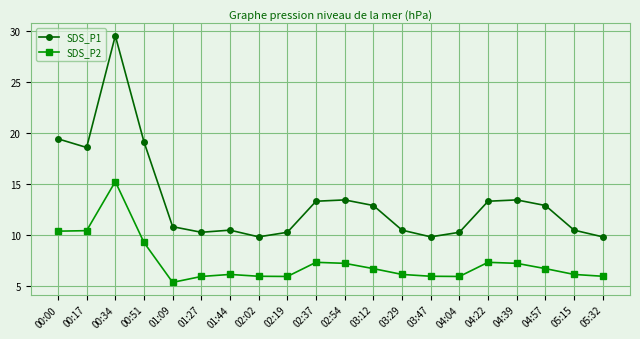

What is the difference between the highest and lowest values at 00:00?

9.1